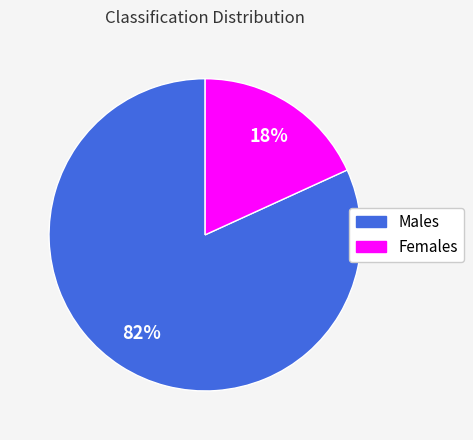

To the nearest percent, what is the average slice percentage?

50%